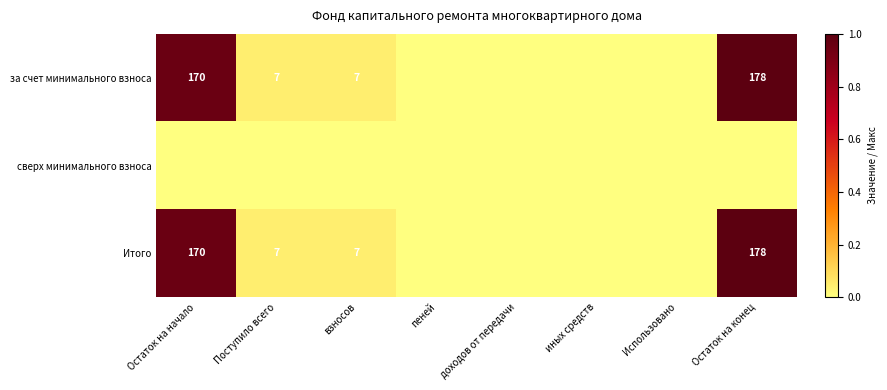

At which category is the sum across all series the highest?

Остаток на конец